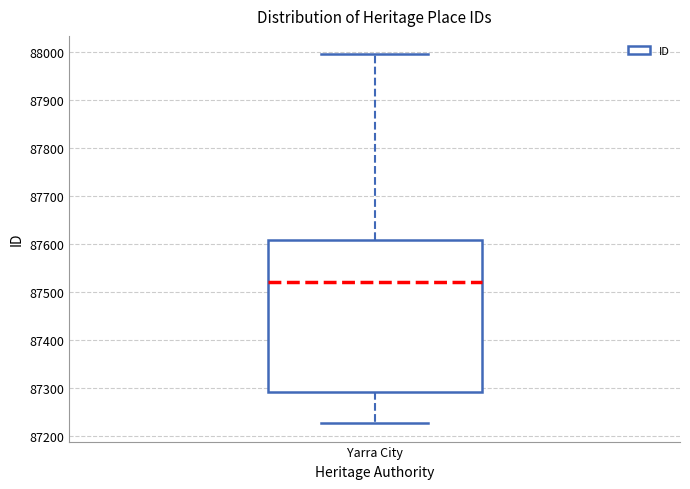

Where does the upper whisker of the box for Yarra City end on the y-axis? The values are not printed on the chart, so give them approximately, as read against the axis.

88000